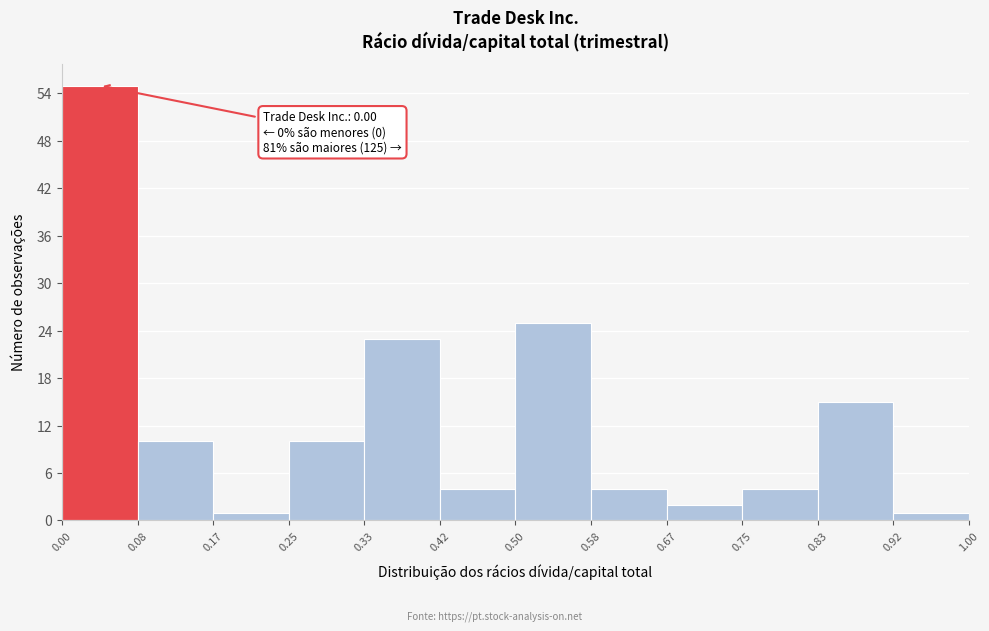

Over which range of the x-axis is the bar tallest?

0.00 to 0.08